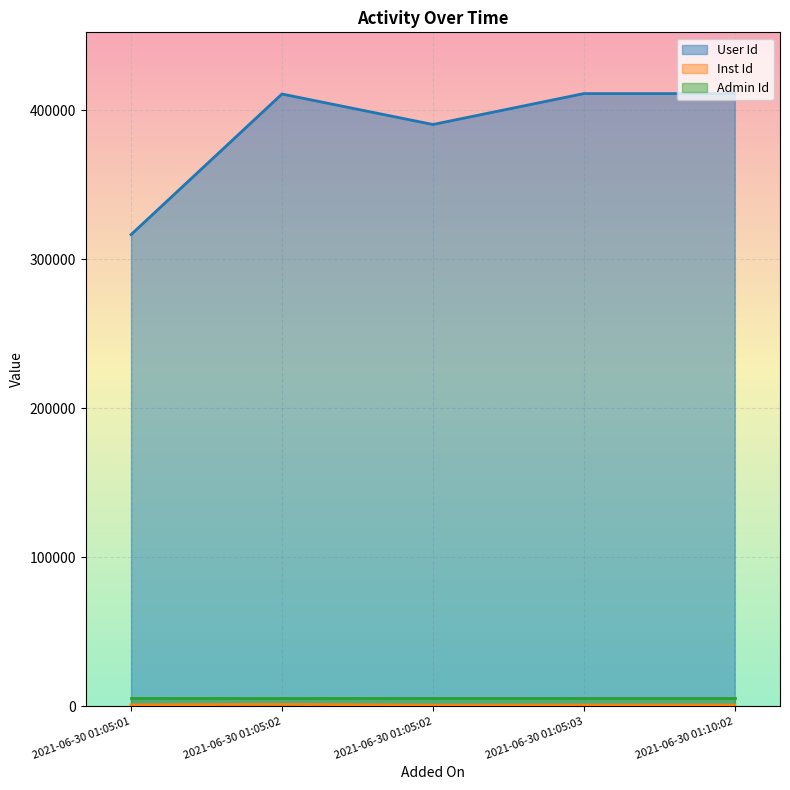

What is the maximum value for User Id?

411058